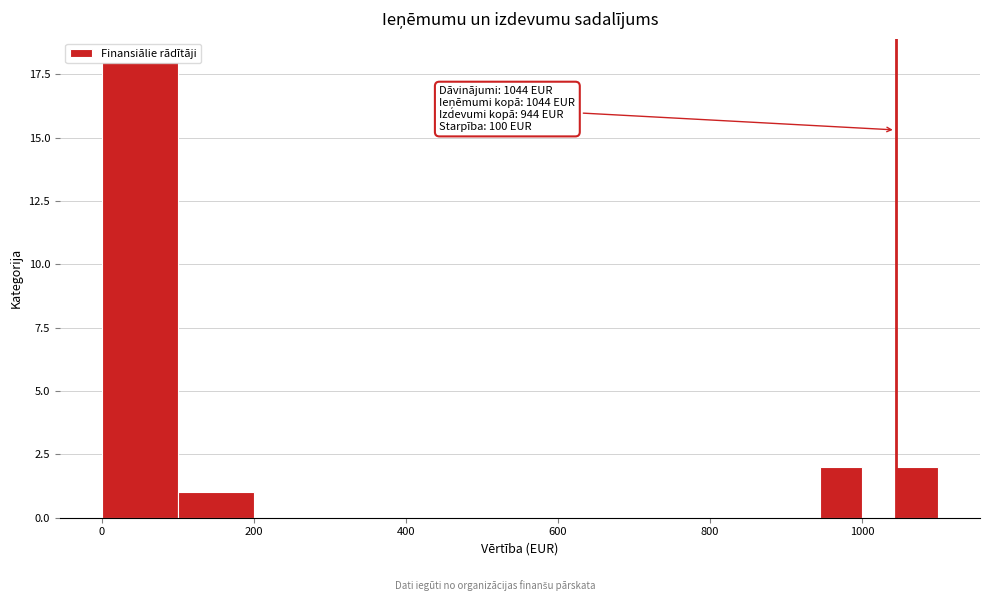

Around what value on the x-axis is the tallest bar? Give the approximate position of its centre, as read against the axis.

60